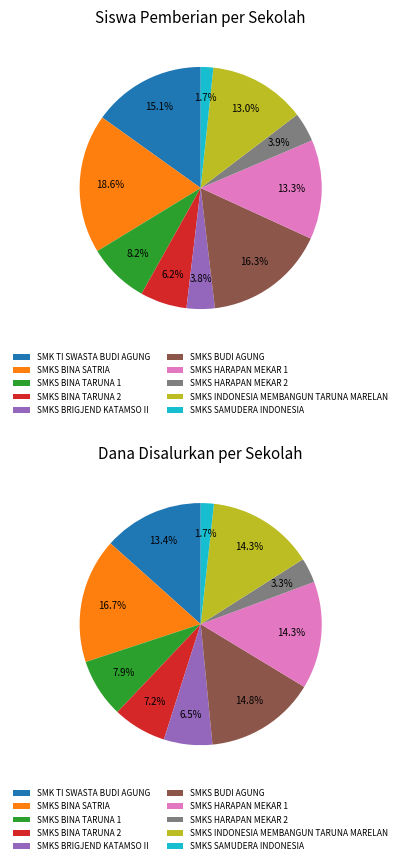

To the nearest percent, what percentage of the pie is SMKS BINA TARUNA 1?

8%